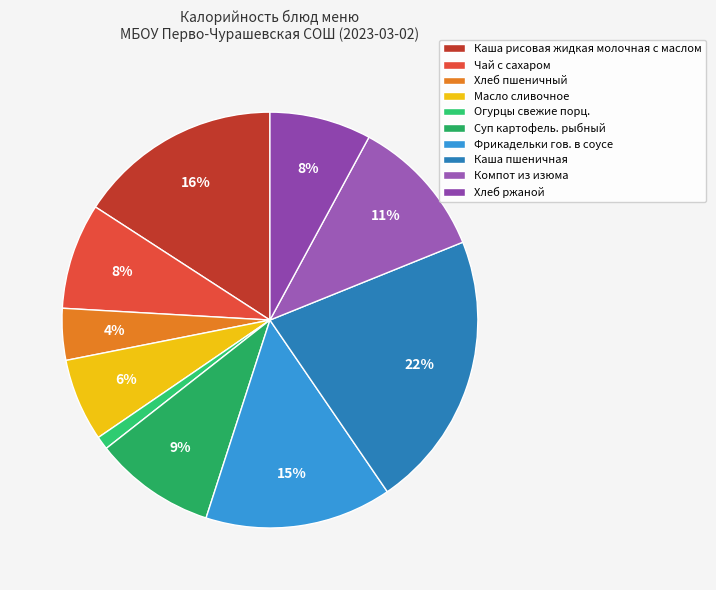

Which category has the smallest portion of the pie?

Огурцы свежие порц.